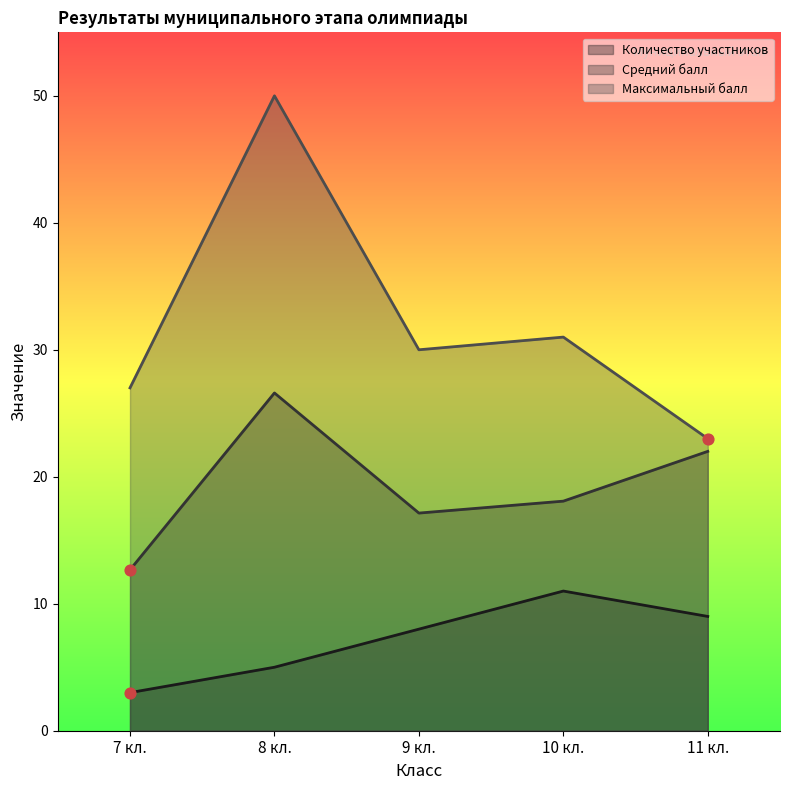

What are all the series names shown in the legend?

Количество участников, Средний балл, Максимальный балл